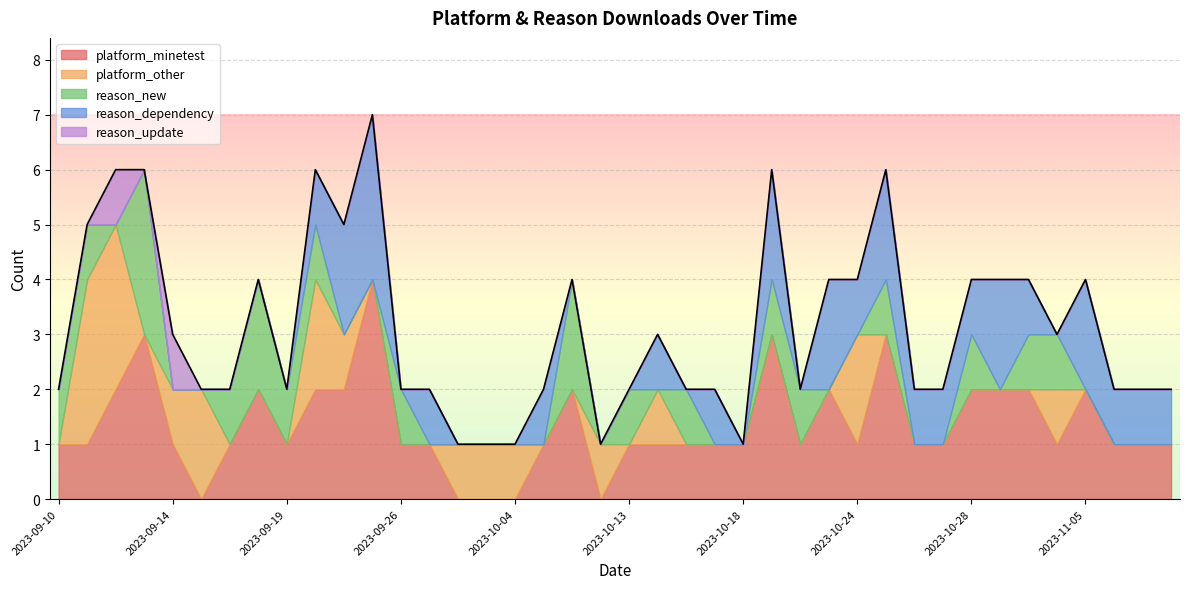

What are all the series names shown in the legend?

platform_minetest, platform_other, reason_new, reason_dependency, reason_update